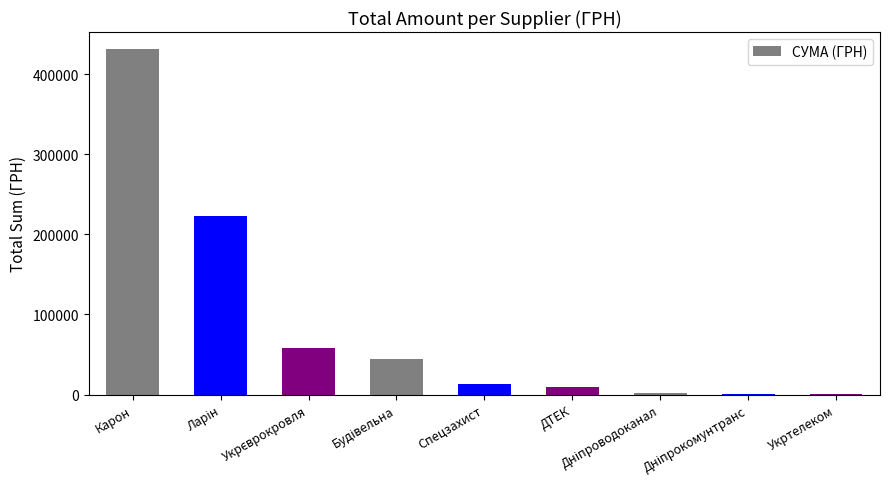

The value at Спецзахист is 12900.0. True or false?

True